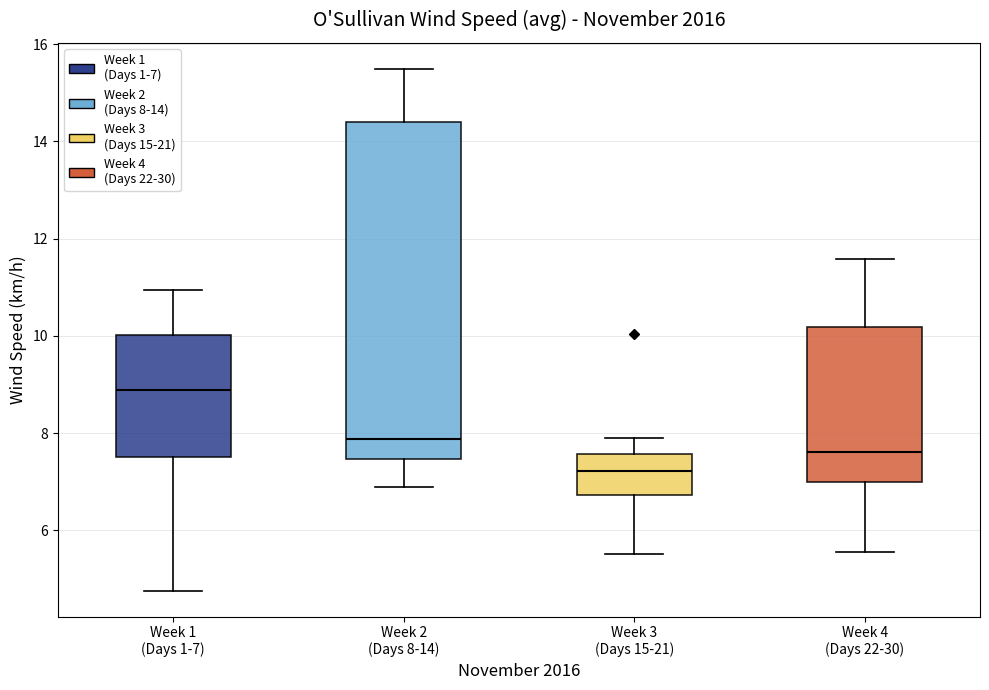

Reading left to right, transcribe this box plot: for each box, give where its median line is, the range the box spans, and where its two whiskers end, as read against the y-axis. The values are not printed on the chart, so give them approximately, as read against the axis.

Week 1 (Days 1-7): median 8.8, box 7.6 to 10.0, whiskers 4.8 to 11.0
Week 2 (Days 8-14): median 7.8, box 7.4 to 14.4, whiskers 6.8 to 15.4
Week 3 (Days 15-21): median 7.2, box 6.8 to 7.6, whiskers 5.6 to 7.8
Week 4 (Days 22-30): median 7.6, box 7.0 to 10.2, whiskers 5.6 to 11.6